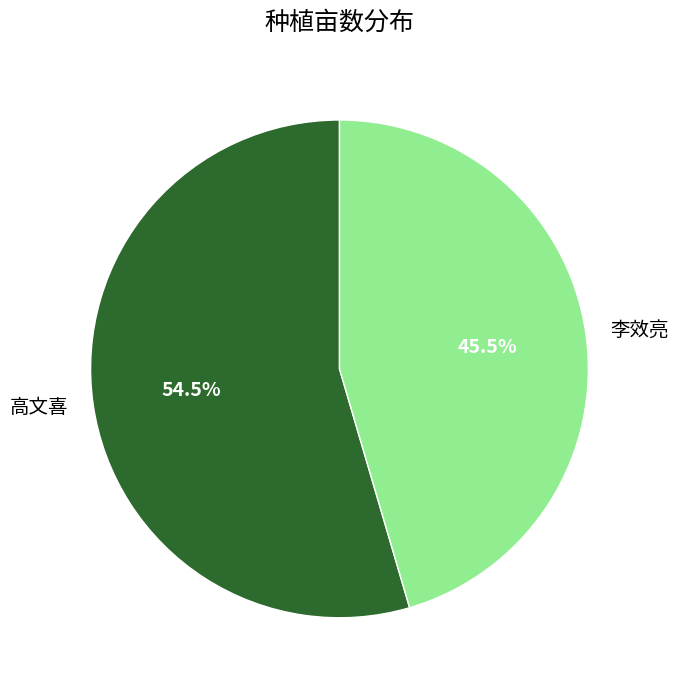

To the nearest percent, what is the difference between the largest and smallest slice percentages?

9%